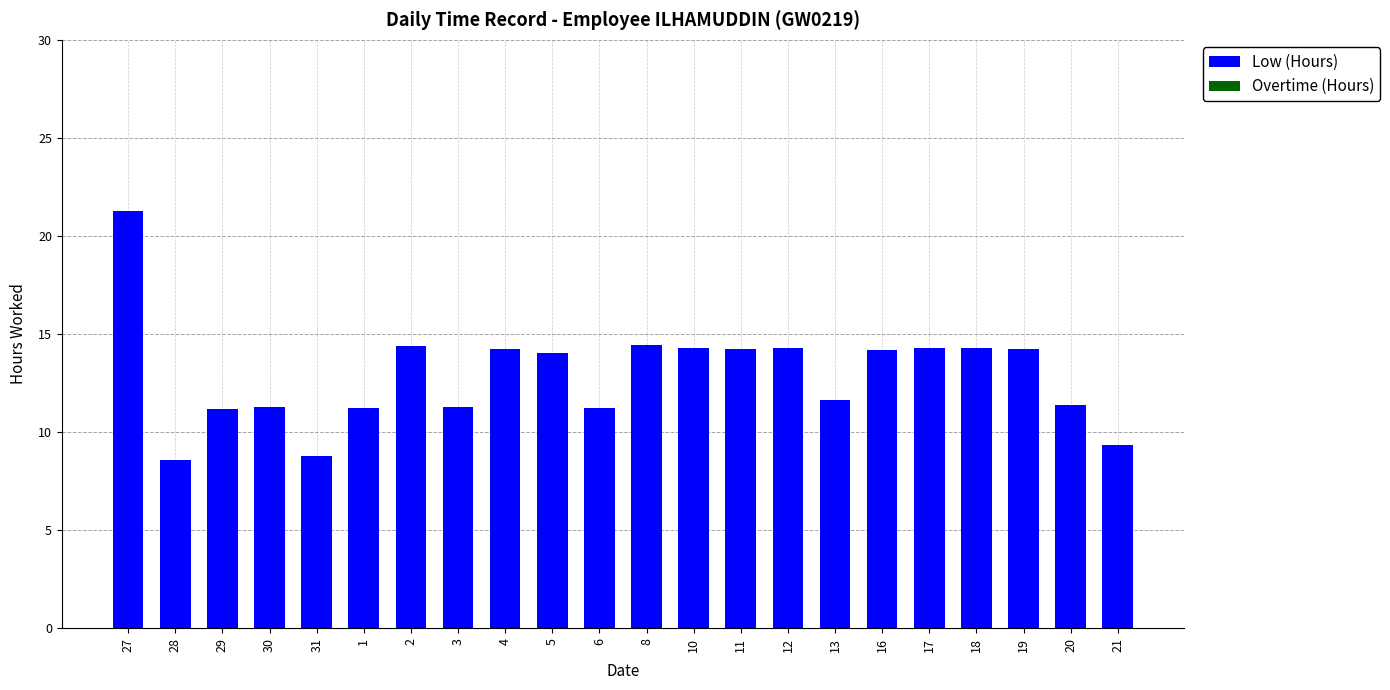

What is the label of the 18th bar from the right?

31